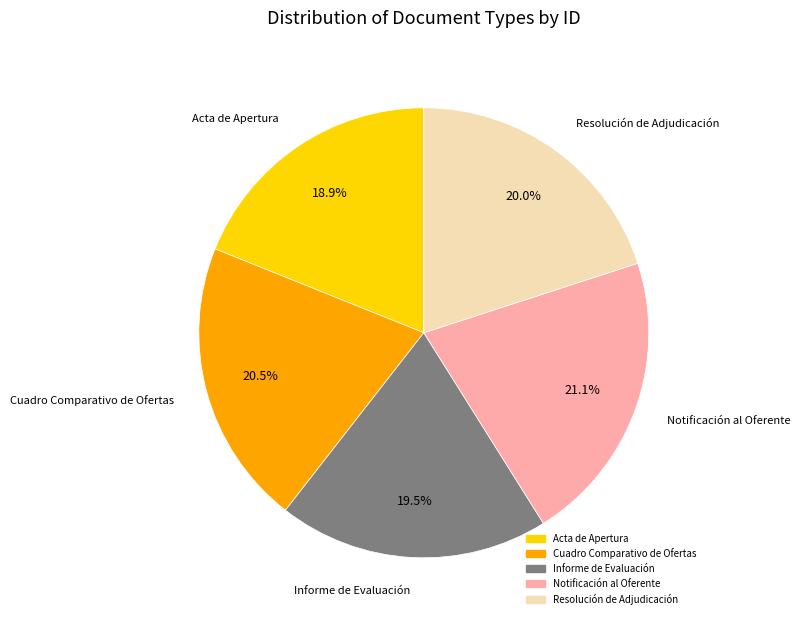

Is there any slice that represents more than half of the pie?

No